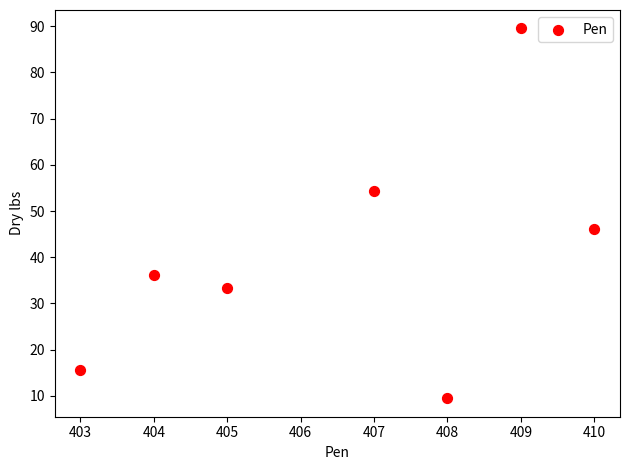

What Y value in the scatter plot is closest to 49?

46.1